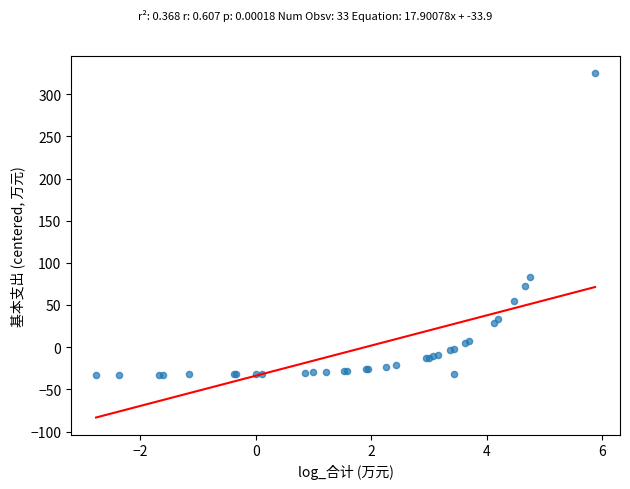

What Y value in the scatter plot is closest to 146?

83.0